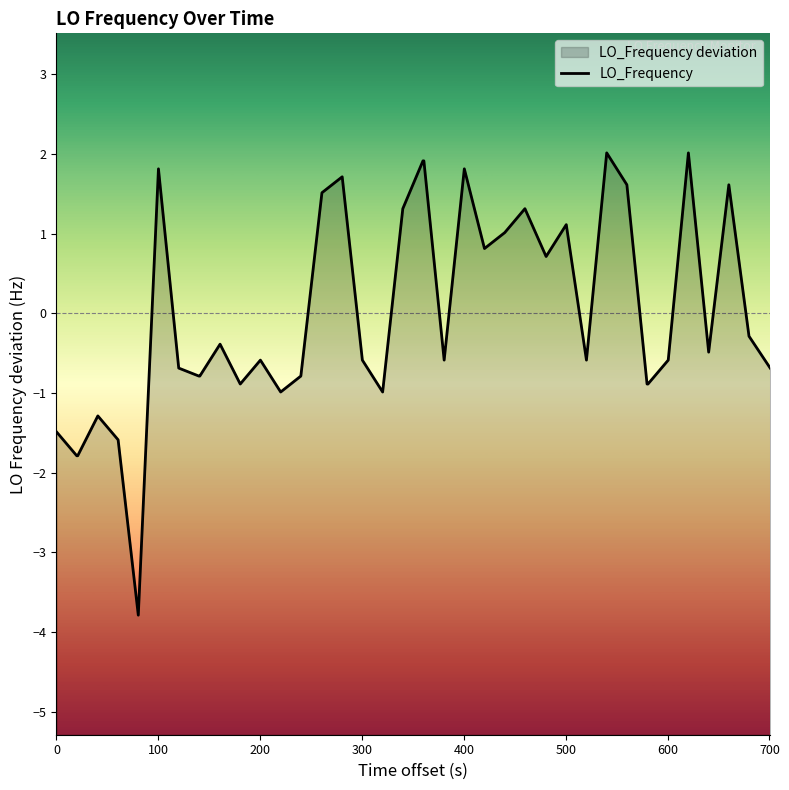

The value at 26 is 1.8. True or false?

False